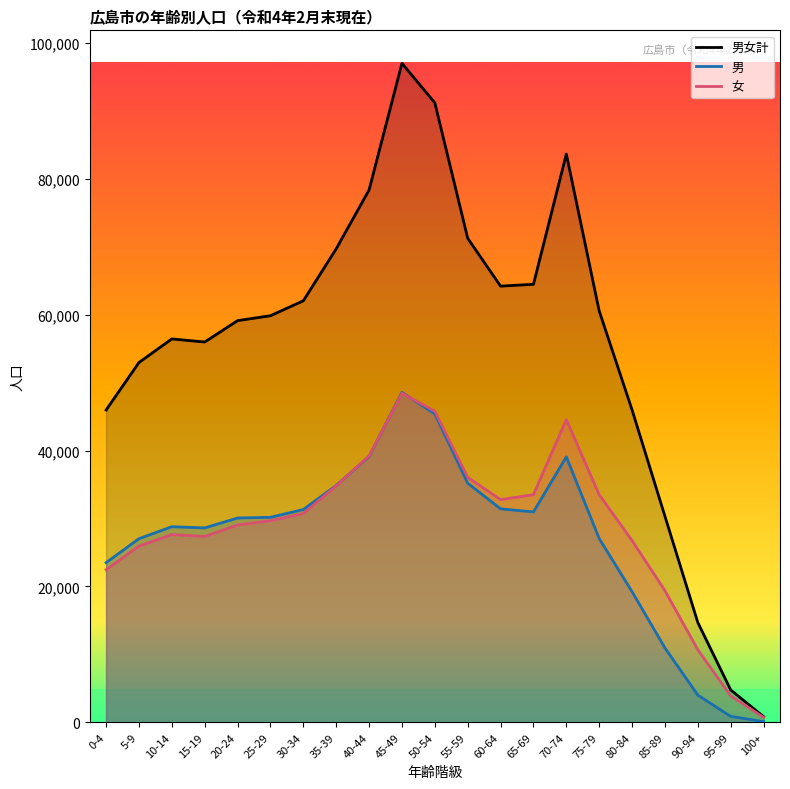

Reading left to right, transcribe all the data shown in this chart.

男女計: 0-4=45960	5-9=52957	10-14=56424	15-19=55969	20-24=59117	25-29=59840	30-34=62041	35-39=69688	40-44=78352	45-49=96993	50-54=91171	55-59=71242	60-64=64195	65-69=64466	70-74=83627	75-79=60545	80-84=45973	85-89=30324	90-94=14688	95-99=4768	100+=830
男: 0-4=23501	5-9=27026	10-14=28790	15-19=28611	20-24=30069	25-29=30170	30-34=31324	35-39=34862	40-44=39137	45-49=48557	50-54=45388	55-59=35191	60-64=31419	65-69=30967	70-74=39074	75-79=27045	80-84=19226	85-89=10949	90-94=4004	95-99=875	100+=102
女: 0-4=22459	5-9=25931	10-14=27634	15-19=27358	20-24=29048	25-29=29670	30-34=30717	35-39=34826	40-44=39215	45-49=48436	50-54=45783	55-59=36051	60-64=32776	65-69=33499	70-74=44553	75-79=33500	80-84=26747	85-89=19375	90-94=10684	95-99=3893	100+=728